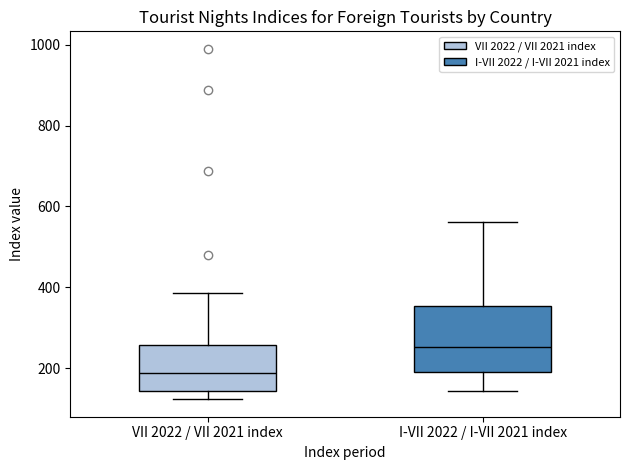

Reading left to right, transcribe this box plot: for each box, give where its median line is, the range the box spans, and where its two whiskers end, as read against the y-axis. The values are not printed on the chart, so give them approximately, as read against the axis.

VII 2022 / VII 2021 index: median 180, box 140 to 260, whiskers 120 to 380
I-VII 2022 / I-VII 2021 index: median 260, box 200 to 360, whiskers 140 to 560